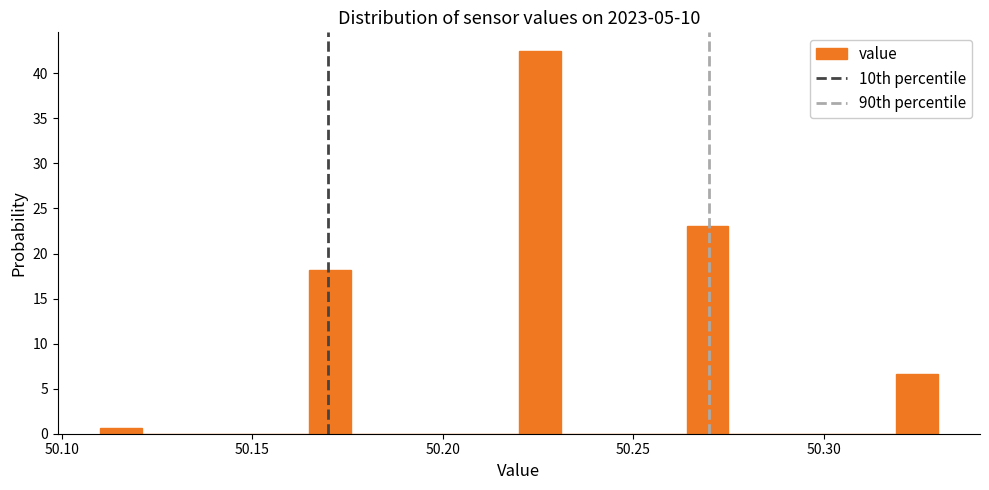

Around what value on the x-axis is the tallest bar? Give the approximate position of its centre, as read against the axis.

50.225